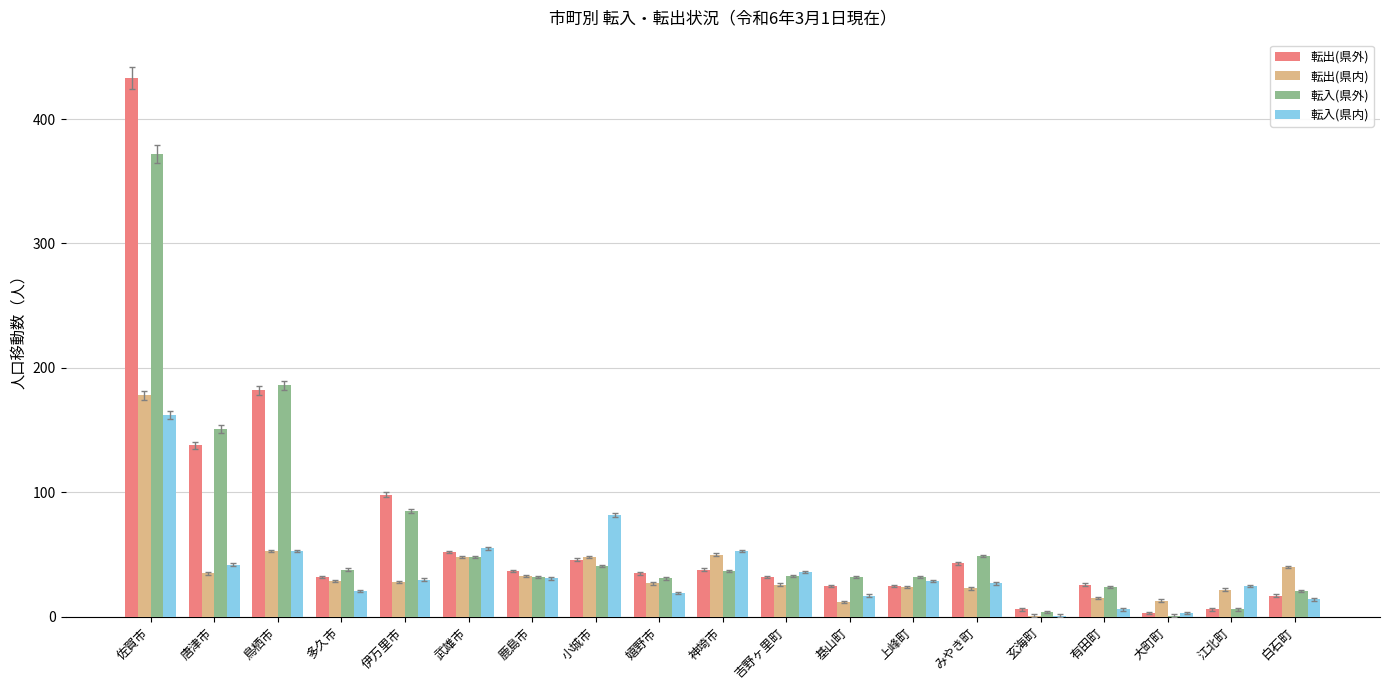

Which series changed the most between 伊万里市 and 有田町?

転出(県外)